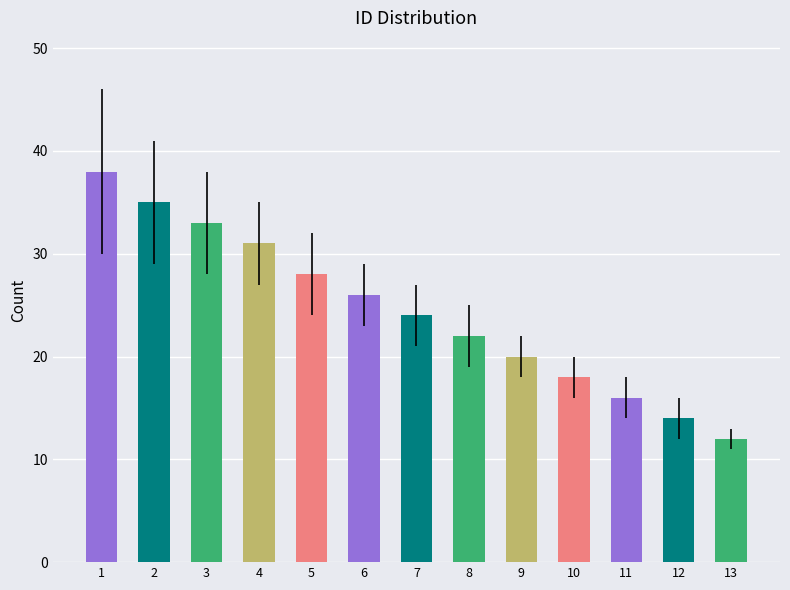

Which category has the lowest value across all series?

13